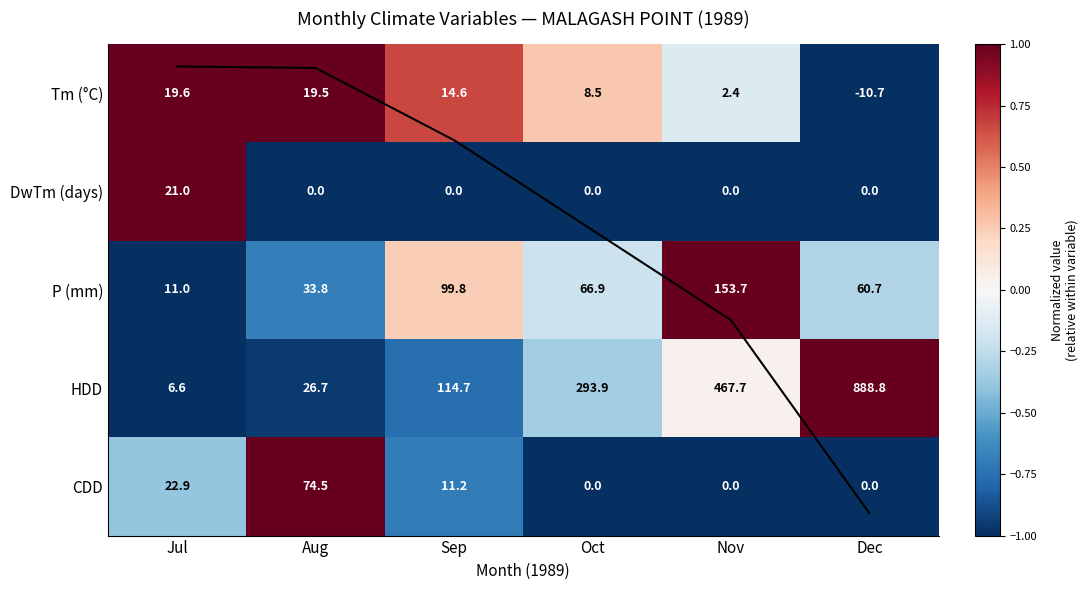

What is the difference between the maximum and second lowest values in the HDD series?

862.1